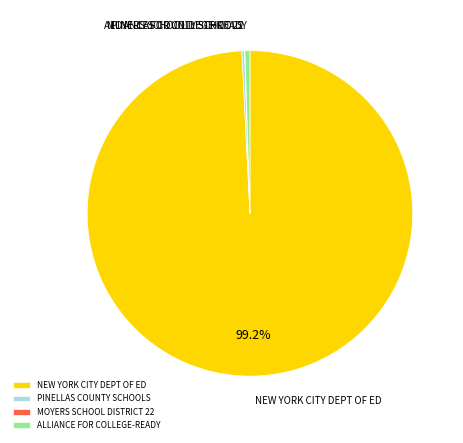

What is the largest slice in the pie chart?

NEW YORK CITY DEPT OF ED